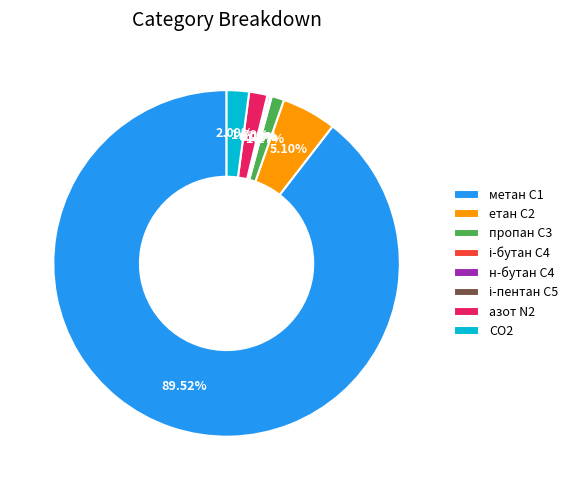

Combined, do азот N2 and CO2 account for over 50%?

No